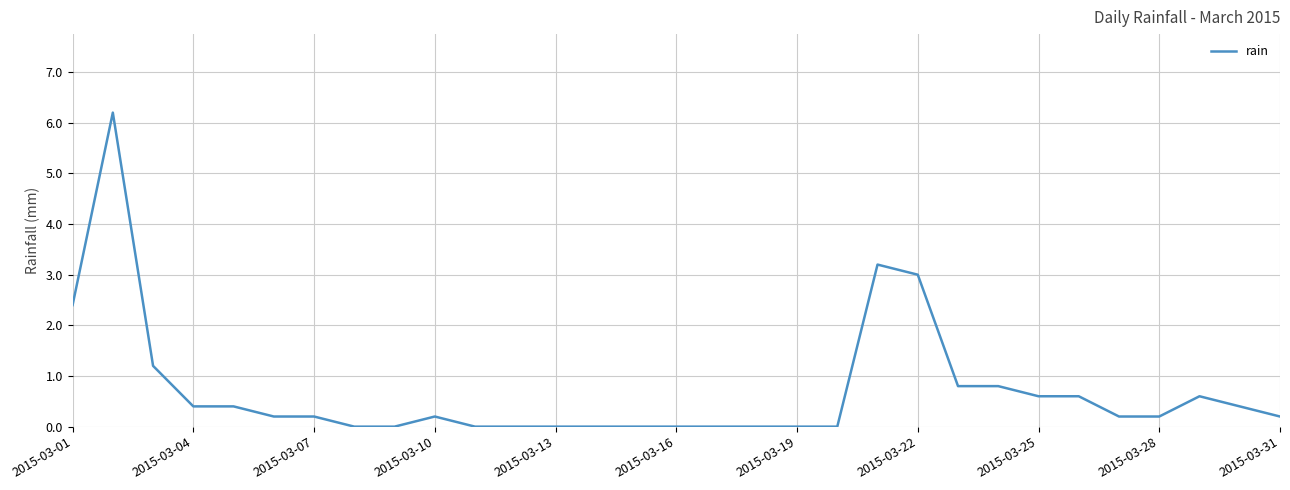

What is the maximum value shown in the chart?

6.2